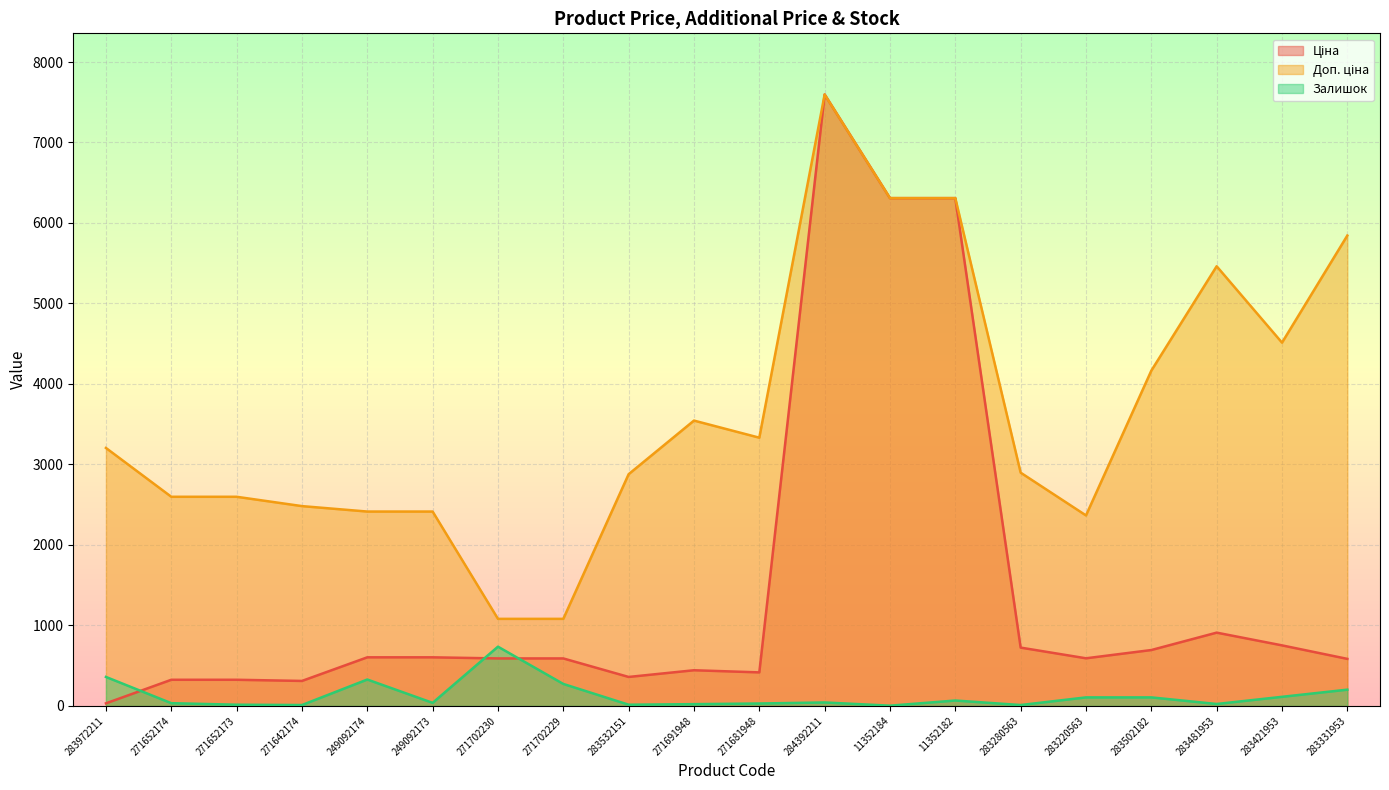

What is the maximum value shown in the chart?

7596.5